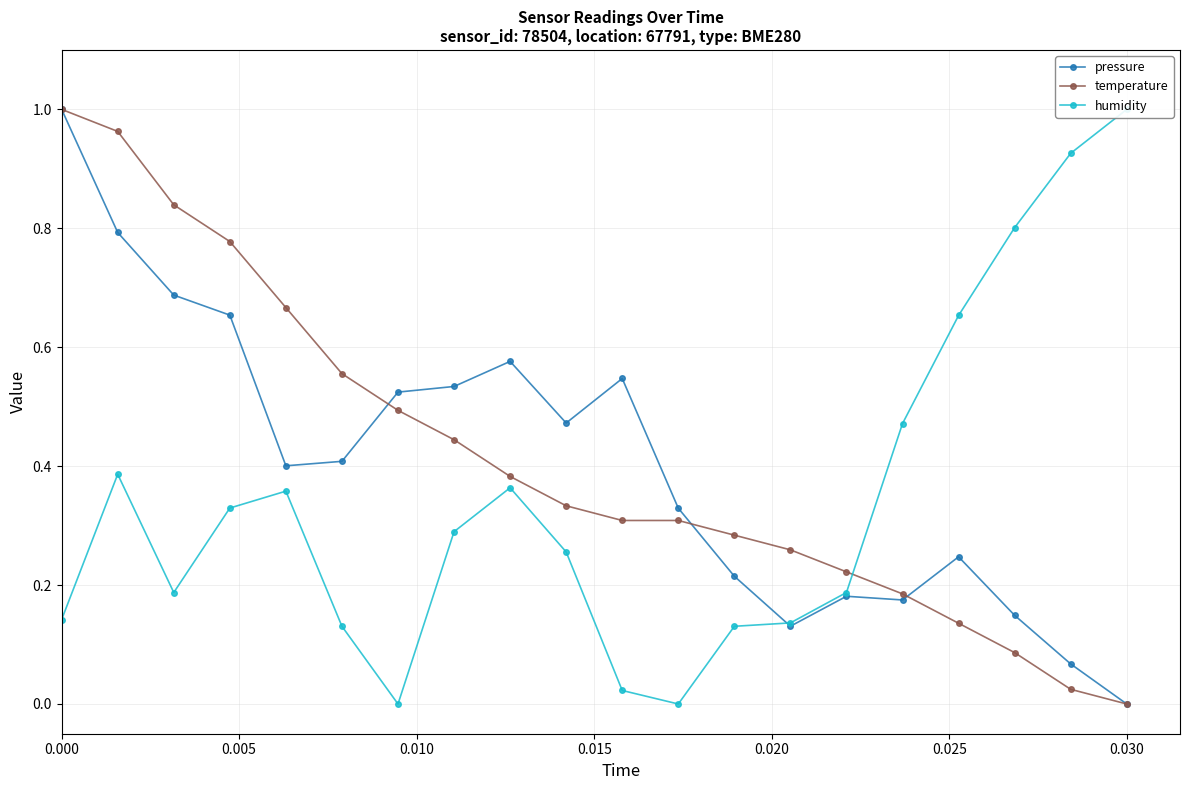

True or false: temperature has more than 2 interior local peaks.

False